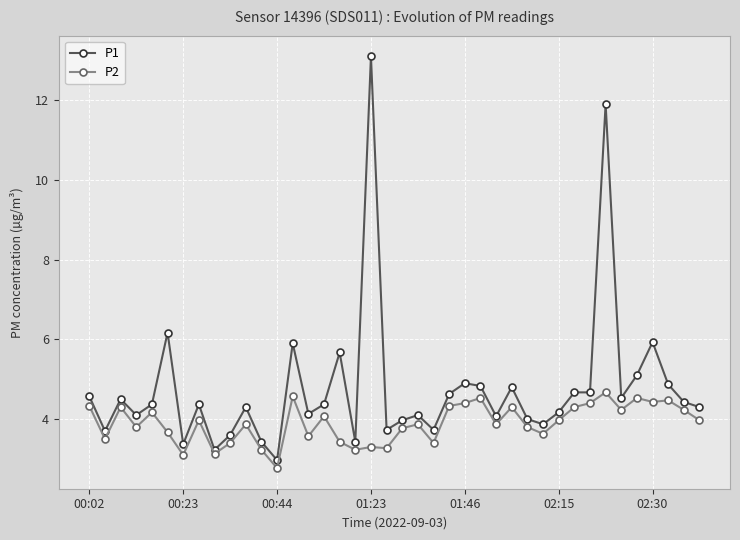

Which series has the largest total across all categories?

P1